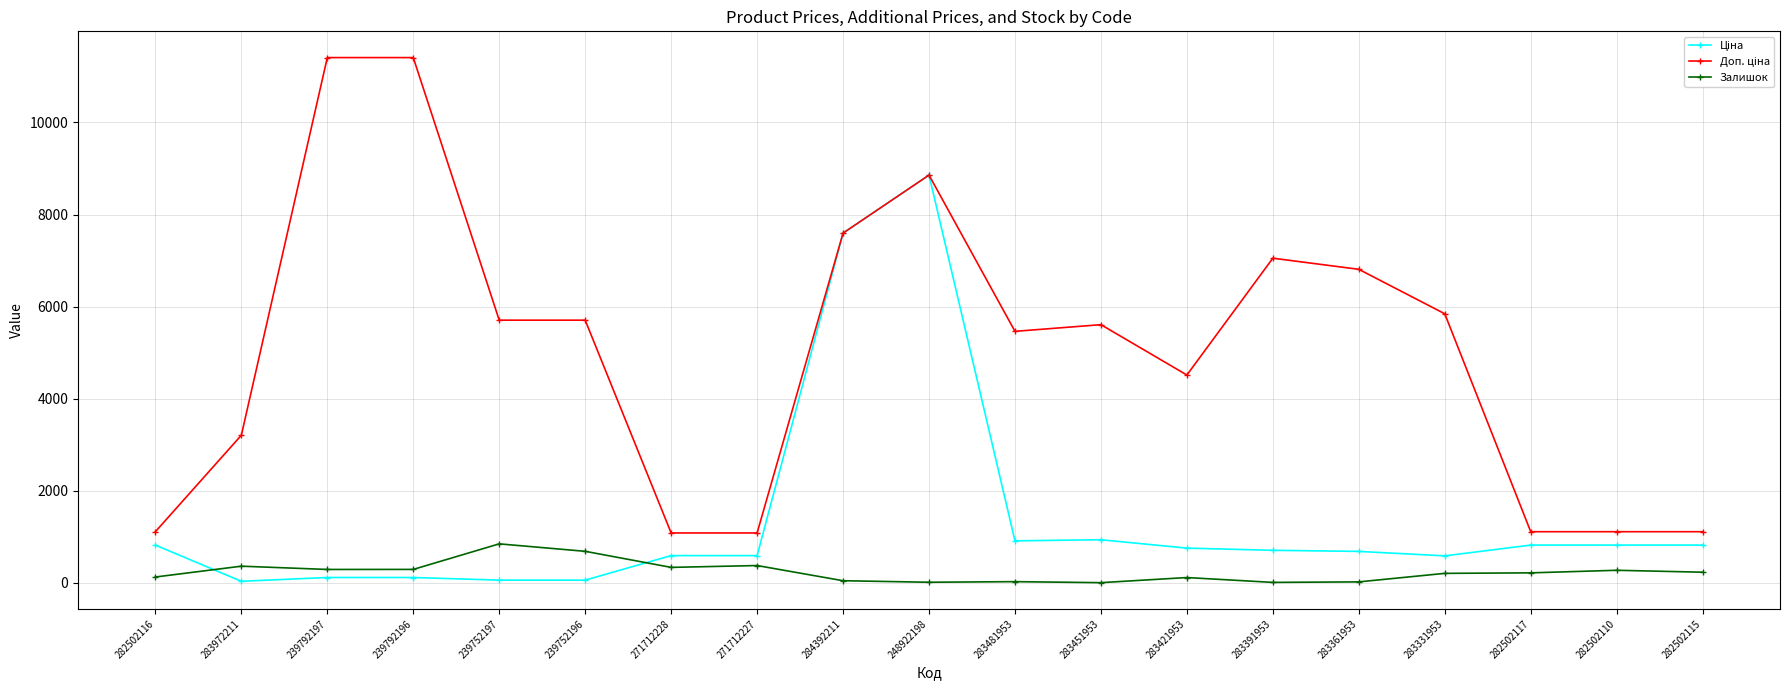

What is the spread (max minus min) of values at 282502110?

838.2